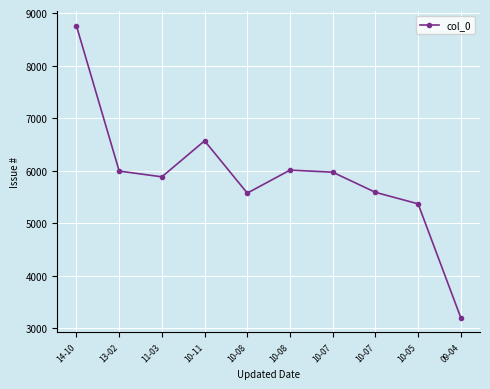

Where is the data nearest to the value 5978?

10-07